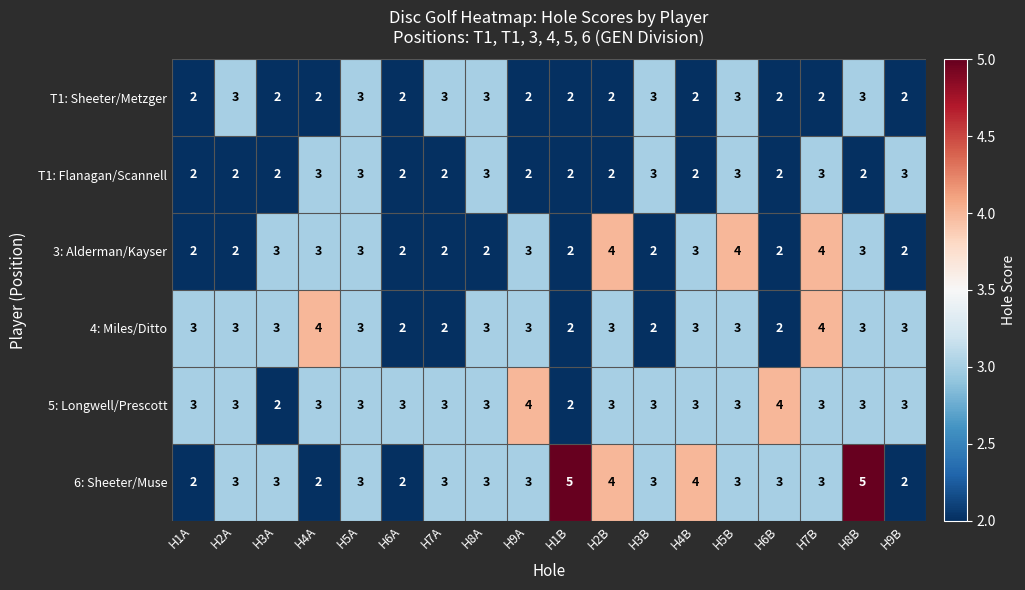

What is the average value of the 4: Miles/Ditto series?

3